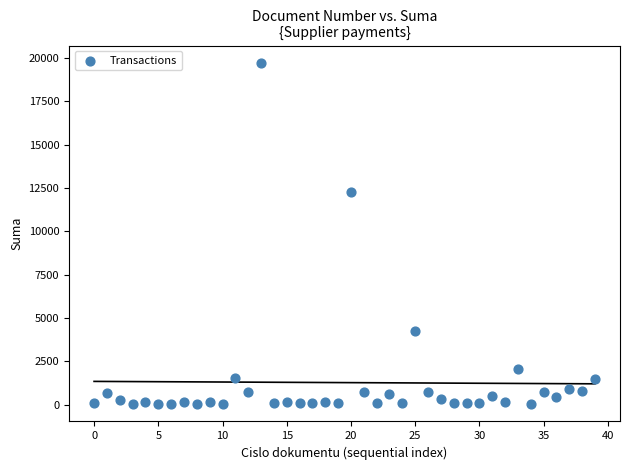

What Y value in the scatter plot is closest to 9879?

12247.0